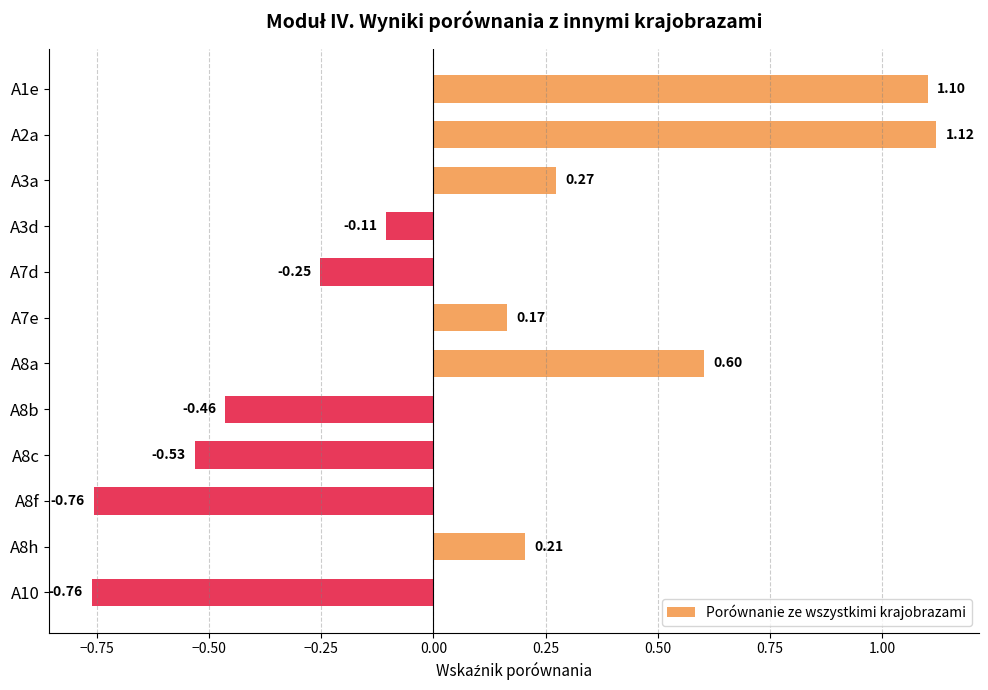

How many bars are there in total?

12